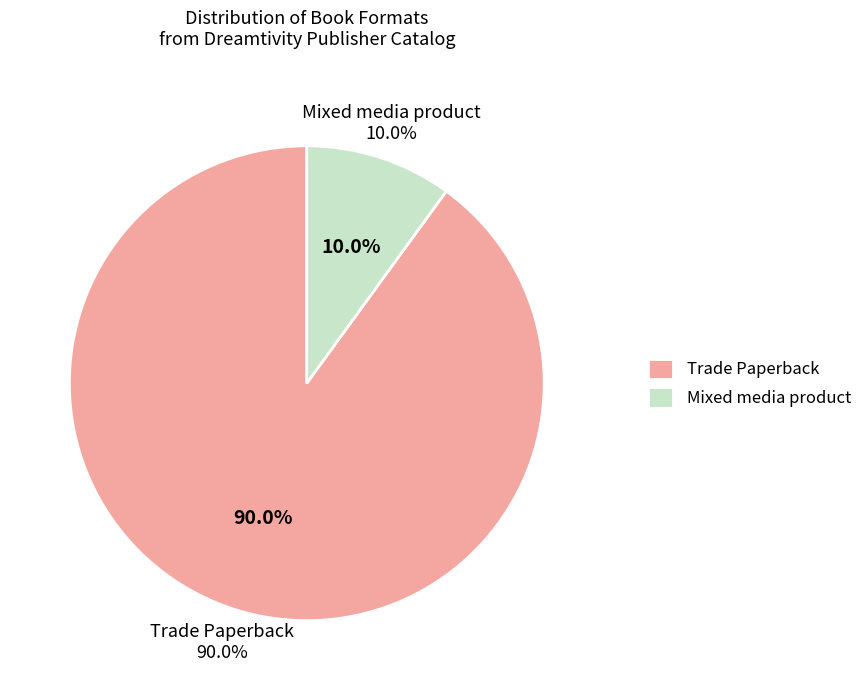

Count the number of slices in the pie.

2